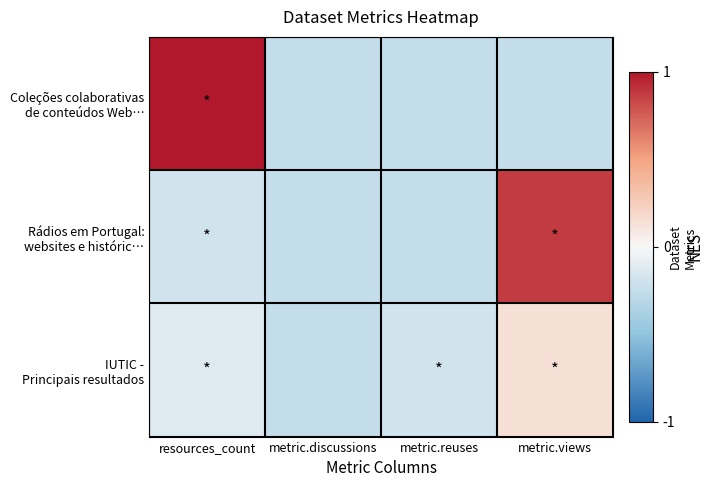

Rank the series at metric.discussions from highest to lowest value.

Coleções colaborativas de conteúdos Web…, Rádios em Portugal: websites e históric…, IUTIC - Principais resultados